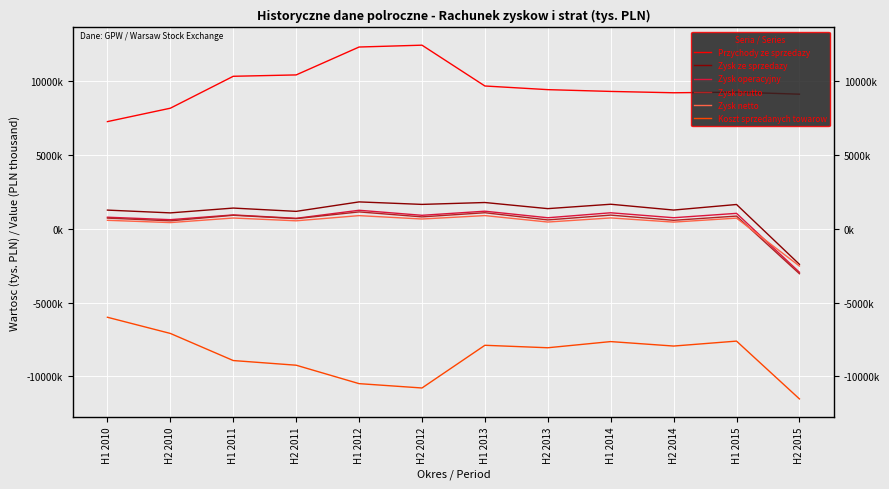

At which label is Zysk netto closest to -816360?

H2 2010